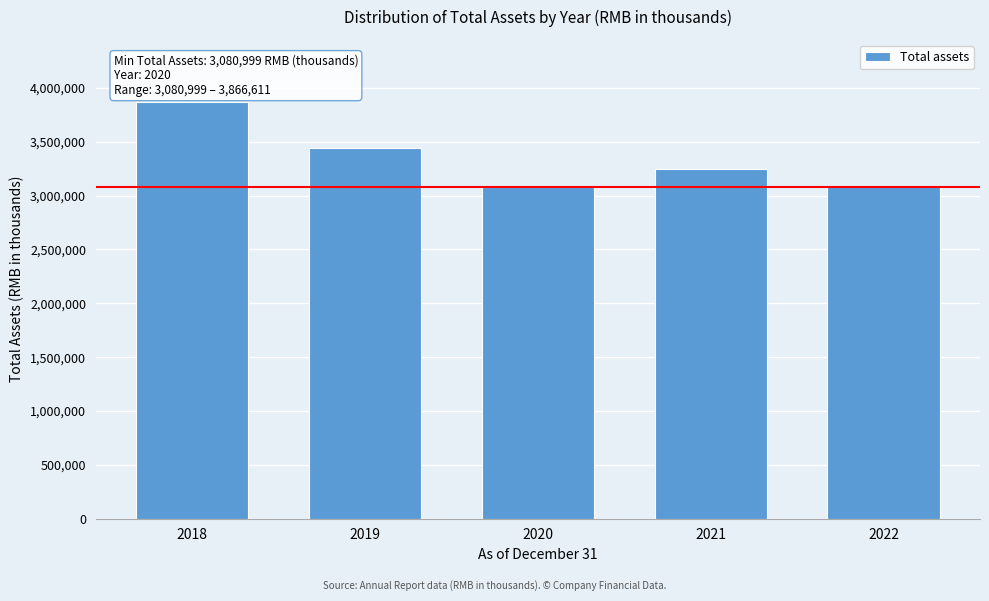

What is the maximum value shown in the chart?

3866611